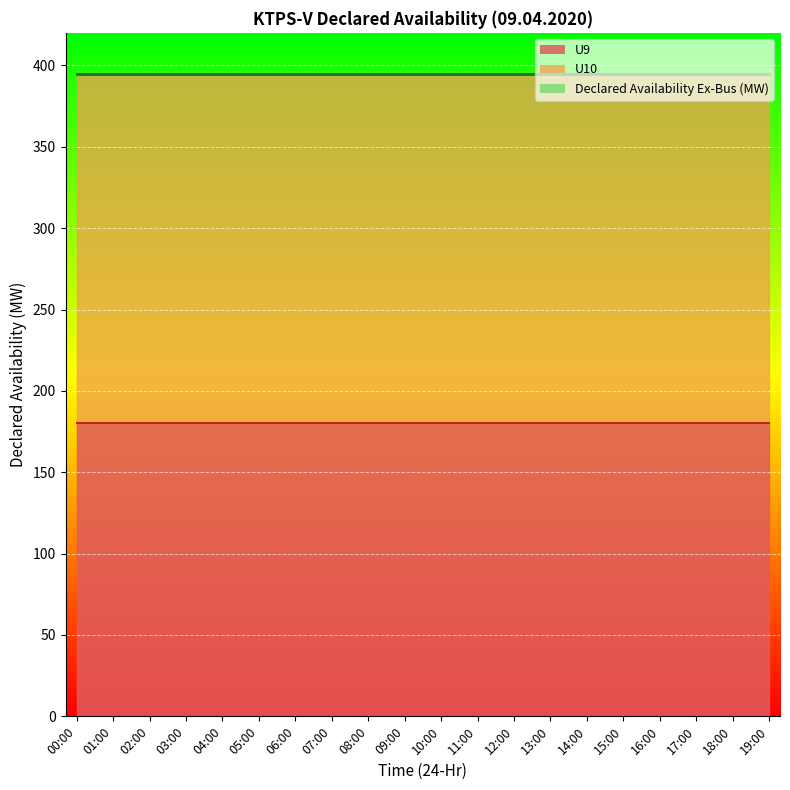

The Declared Availability Ex-Bus (MW) series shows 395 at 10:00. True or false?

True